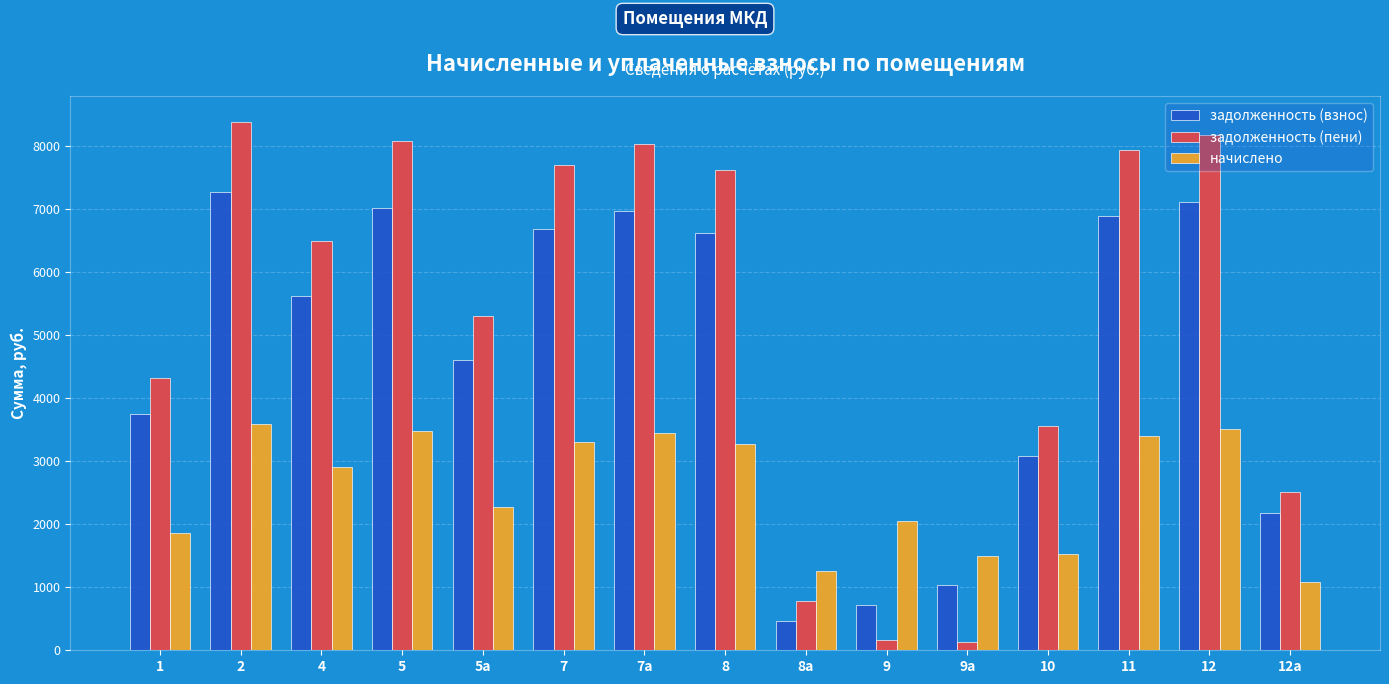

What position from the right is 7а?

9